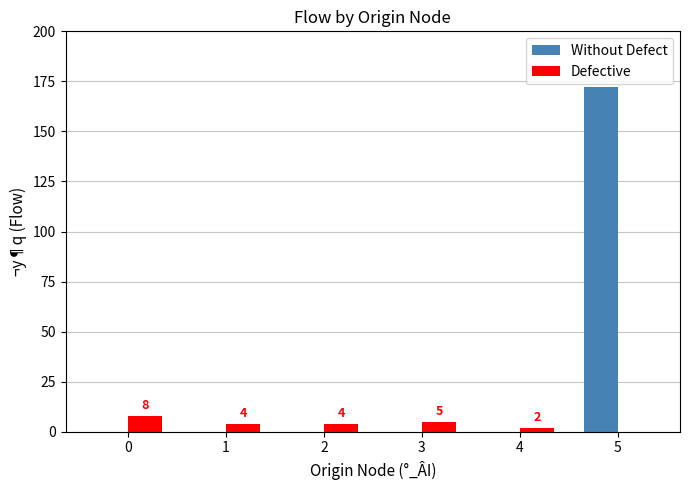

What is the approximate value of Defective at 2?

4